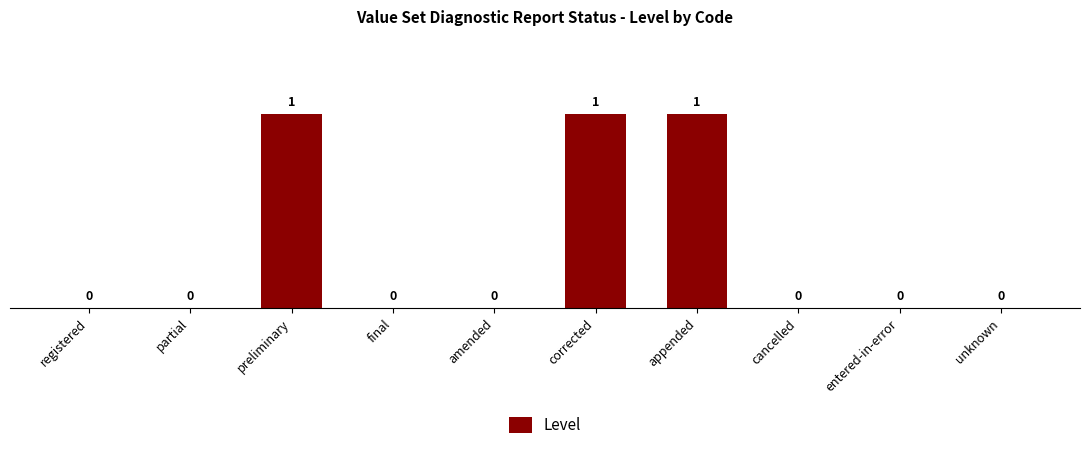

How many values are between 0 and 1?

10